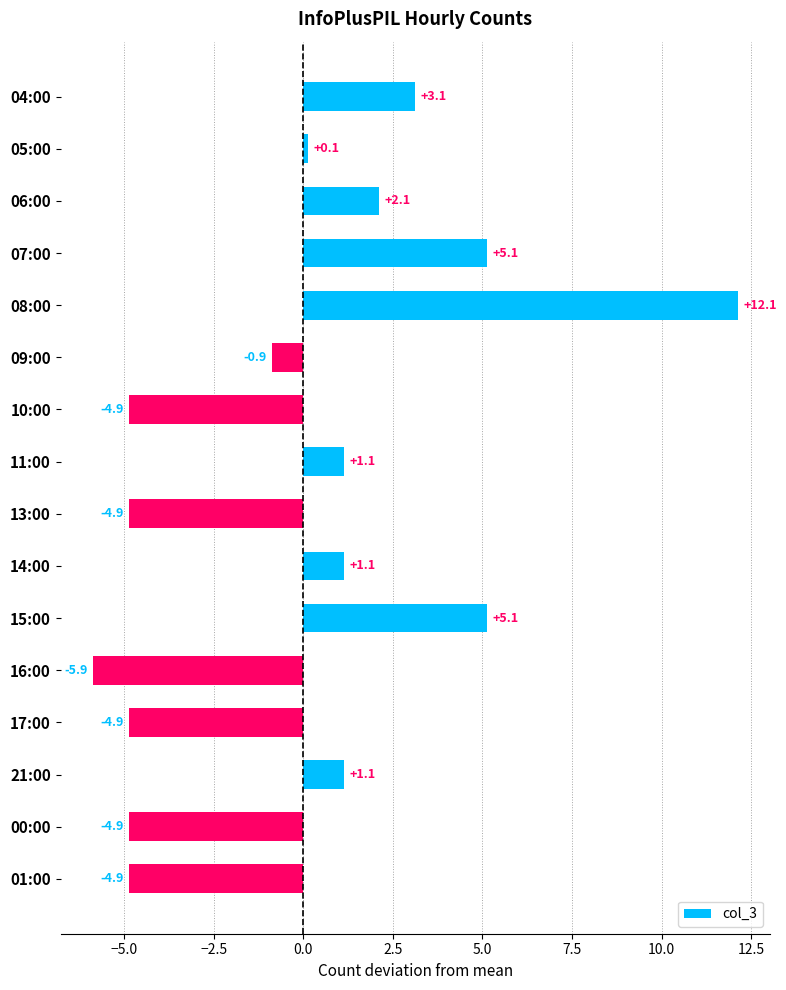

What is the difference between the maximum and minimum values?

18.0